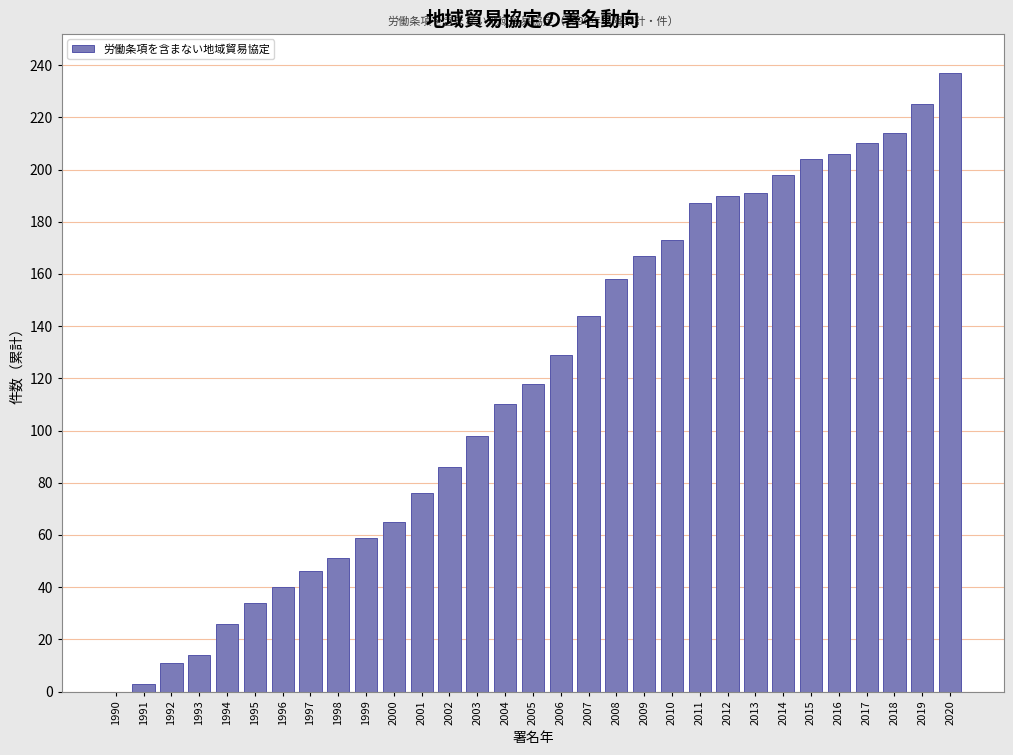

What is the change in value from 2005 to 2019?

+107